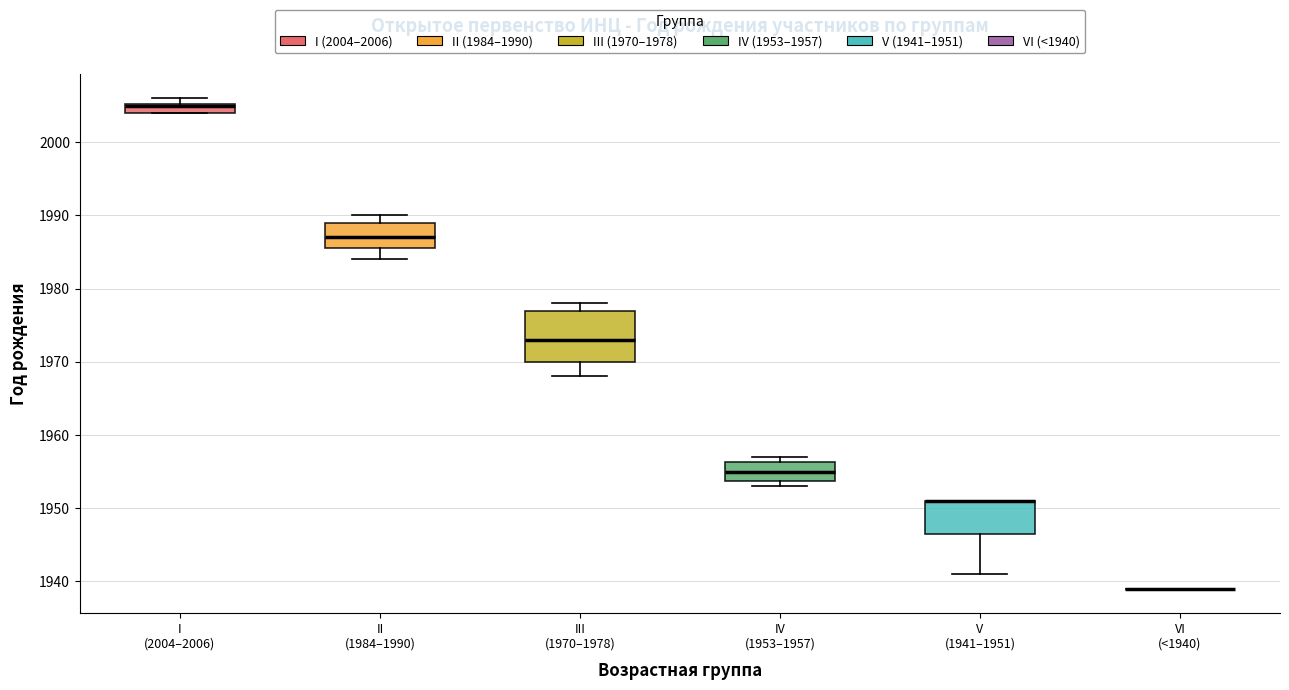

Comparing the boxes themselves (not the whiskers), which one is the tallest?

III (1970–1978)